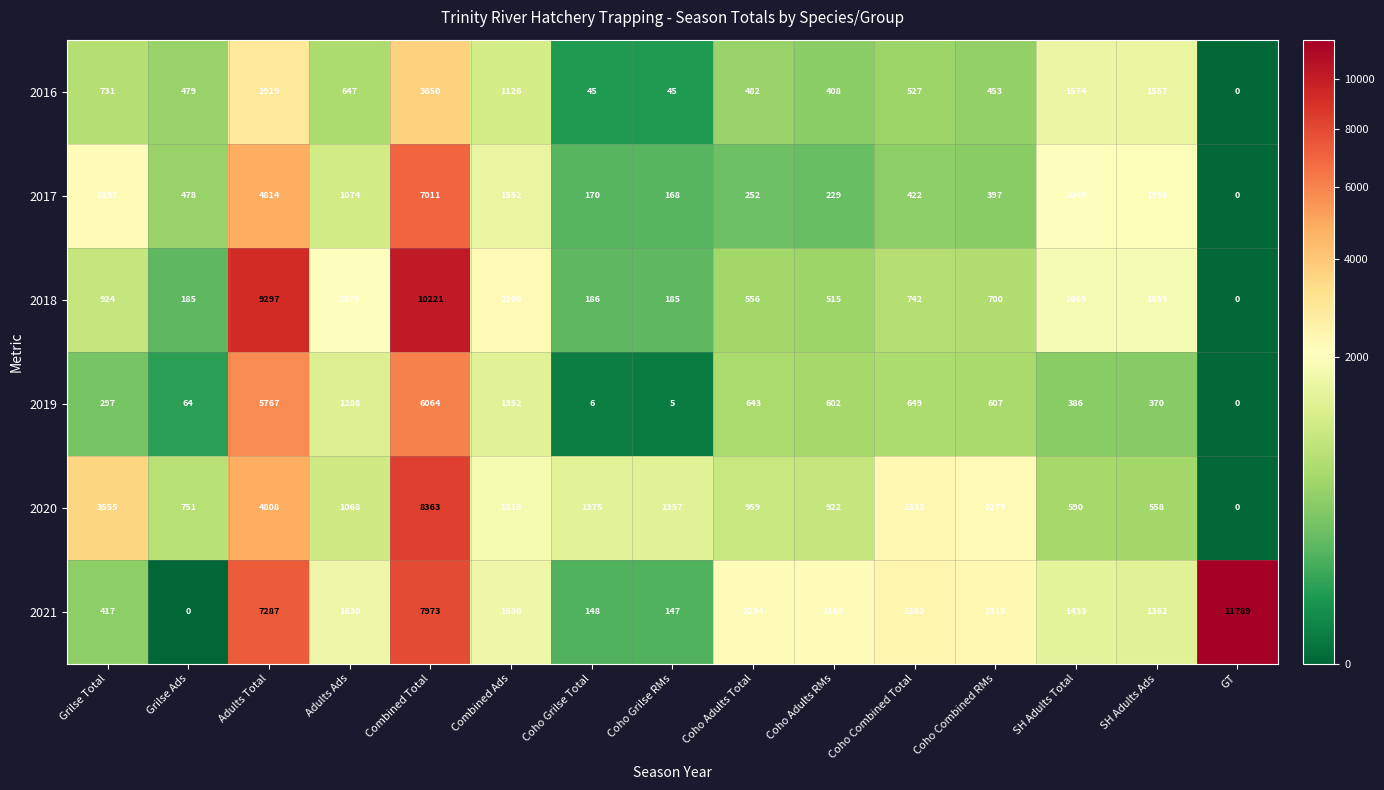

The value of 2018 at Grilse Ads is 185. True or false?

True